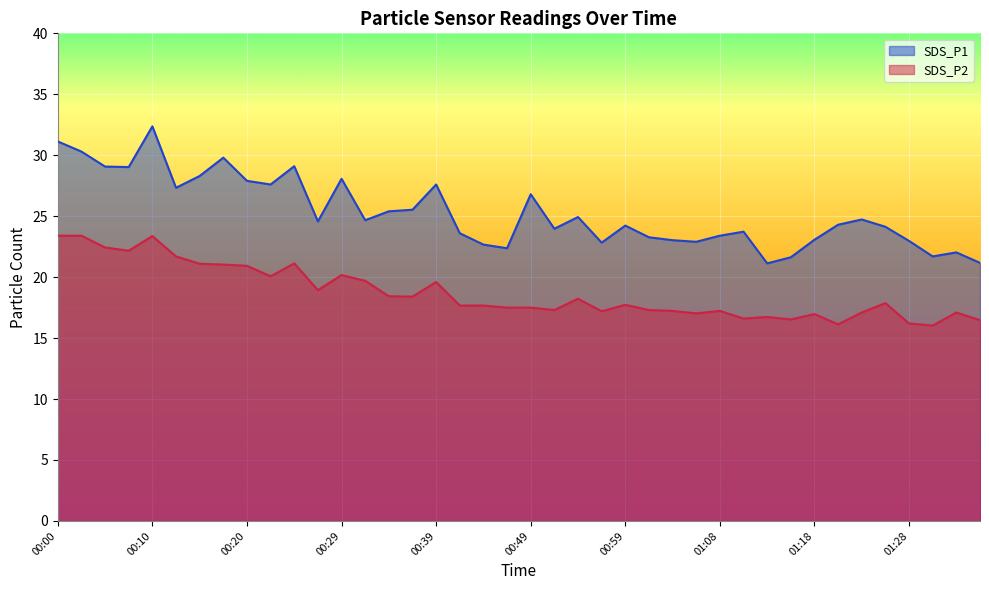

Reading right to left, what are all the values shown in this chart?

SDS_P1: 21.2	22.0	21.7	23.0	24.1	24.7	24.3	23.1	21.6	21.1	23.7	23.4	22.9	23.0	23.3	24.2	22.8	24.9	24.0	26.8	22.4	22.7	23.6	27.6	25.5	25.4	24.7	28.1	24.6	29.1	27.6	27.9	29.8	28.3	27.3	32.4	29.0	29.1	30.3	31.1
SDS_P2: 16.5	17.1	16.0	16.2	17.9	17.1	16.1	17.0	16.5	16.7	16.6	17.2	17.0	17.2	17.3	17.7	17.2	18.2	17.3	17.5	17.5	17.7	17.7	19.6	18.4	18.4	19.7	20.2	18.9	21.1	20.1	20.9	21.0	21.1	21.7	23.4	22.2	22.4	23.4	23.4